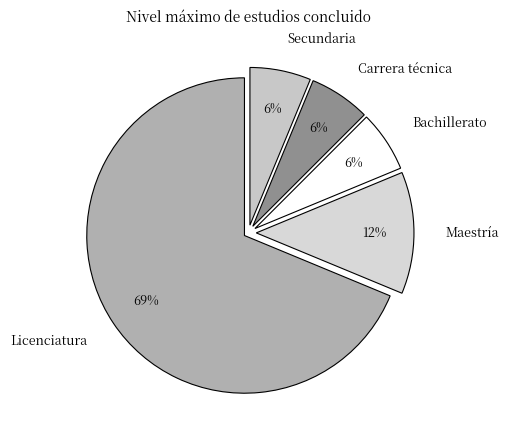

To the nearest percent, what is the average slice percentage?

20%